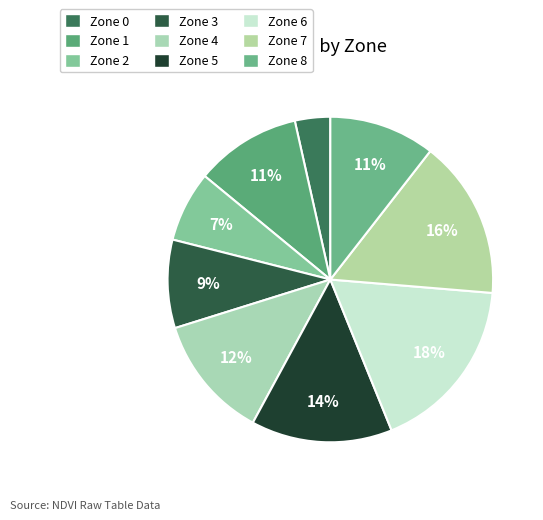

Between Zone 2 and Zone 6, which is larger?

Zone 6